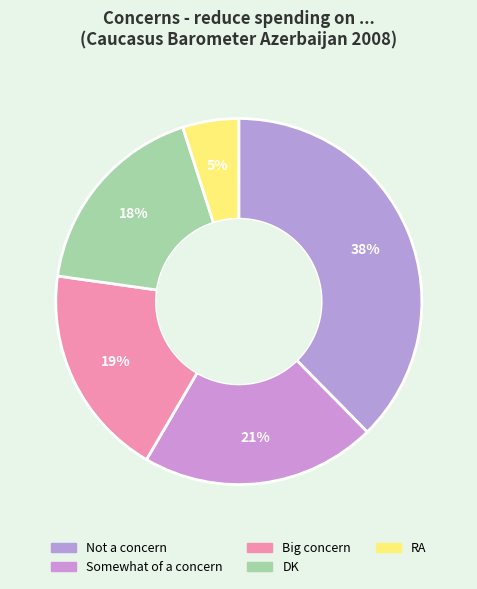

How many segments does this pie chart have?

5